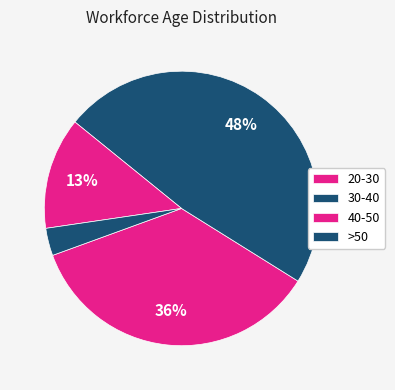

Count the number of slices in the pie.

4